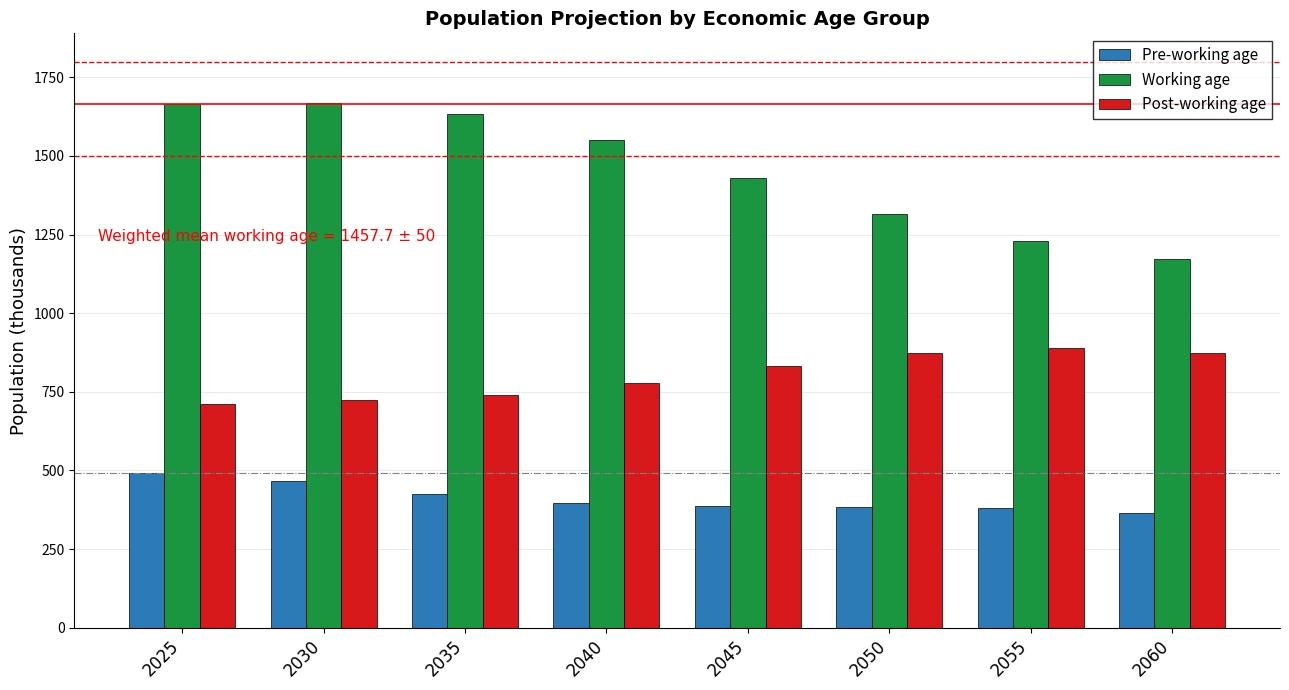

How many categories are shown in the chart?

8